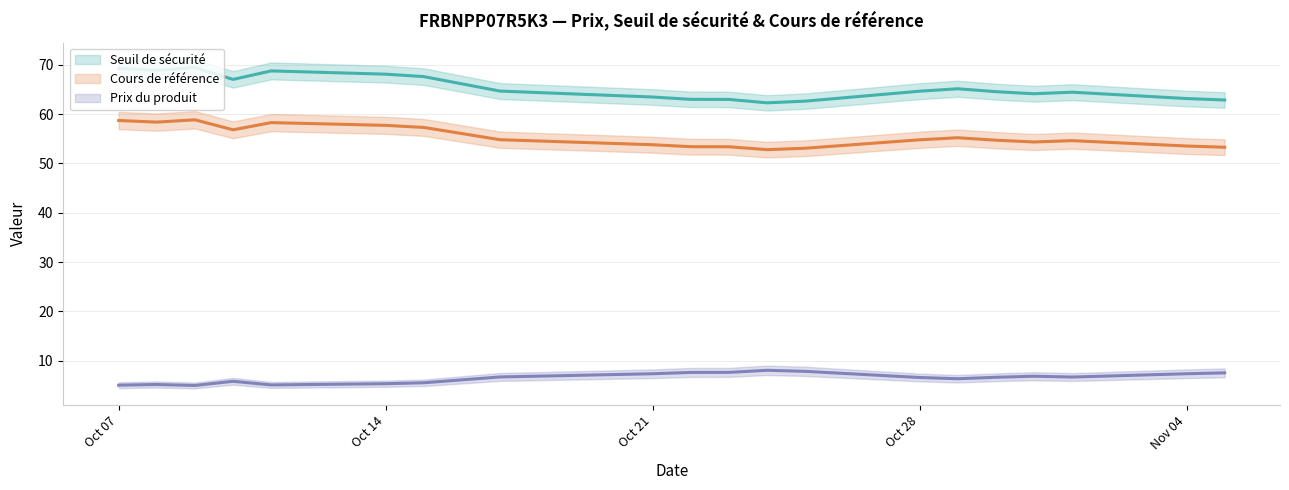

What is the value of the Prix du produit point at the 9th from the left?

7.3